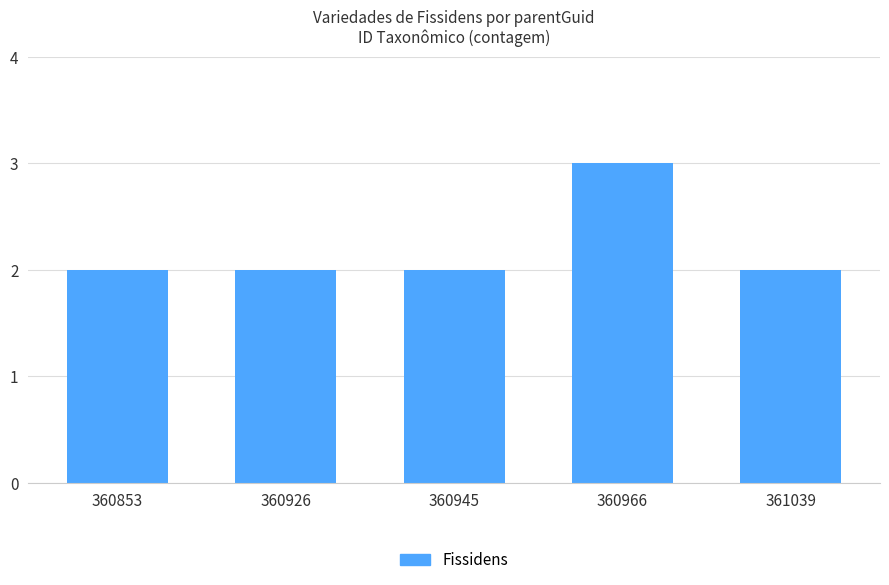

What is the value of the 1st bar from the left?

2